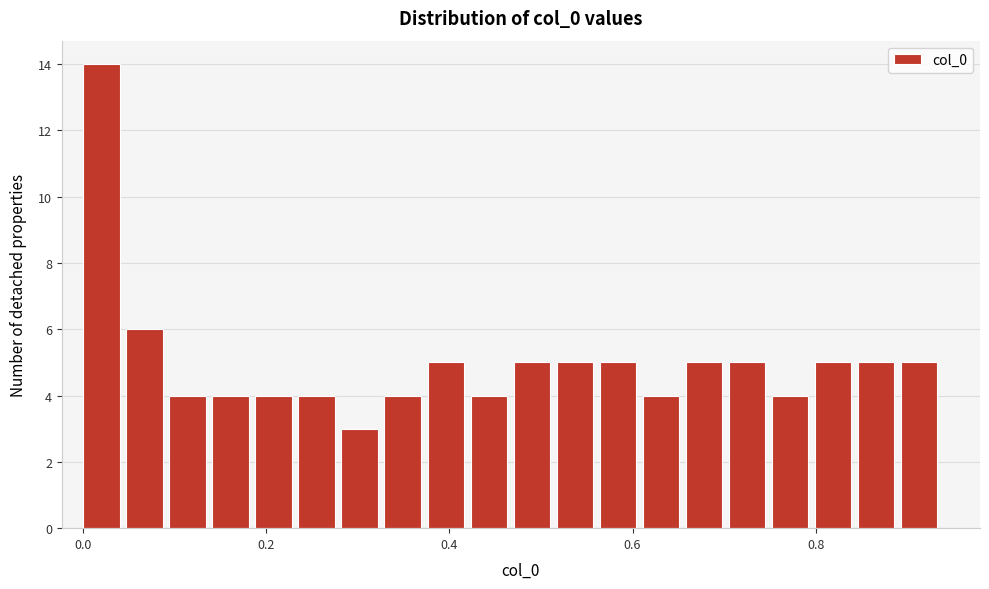

Read against the x-axis, roughly where is the centre of the tallest bar?

0.02